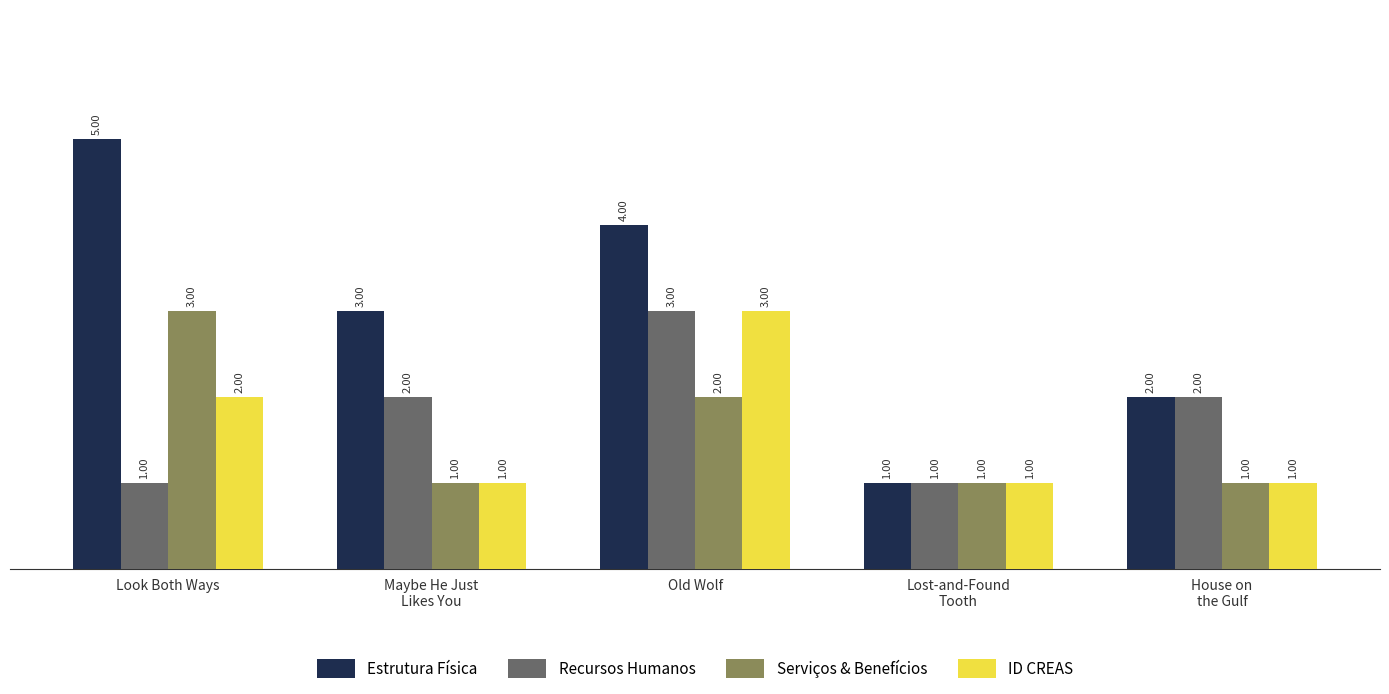

At which label does Estrutura Física first exceed 3?

Look Both Ways